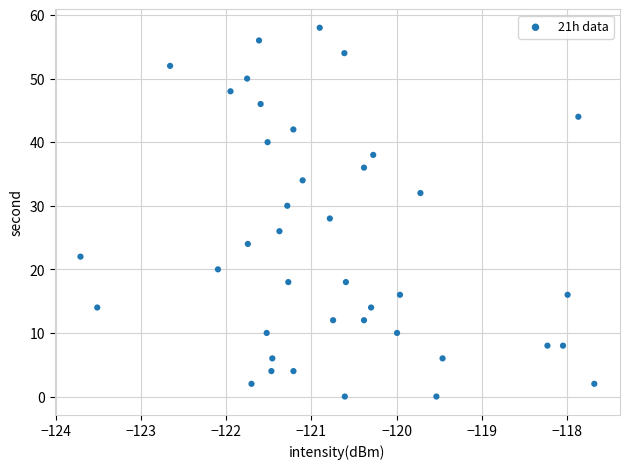

What is the range of Y values (max minus min)?

58